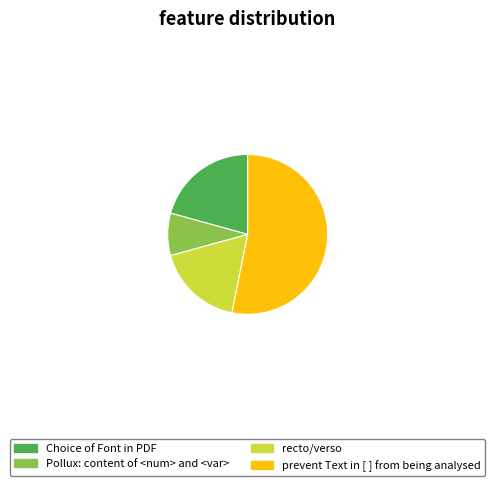

Do prevent Text in [ ] from being analysed and Pollux: content of <num> and <var> together represent more than half of the pie?

Yes